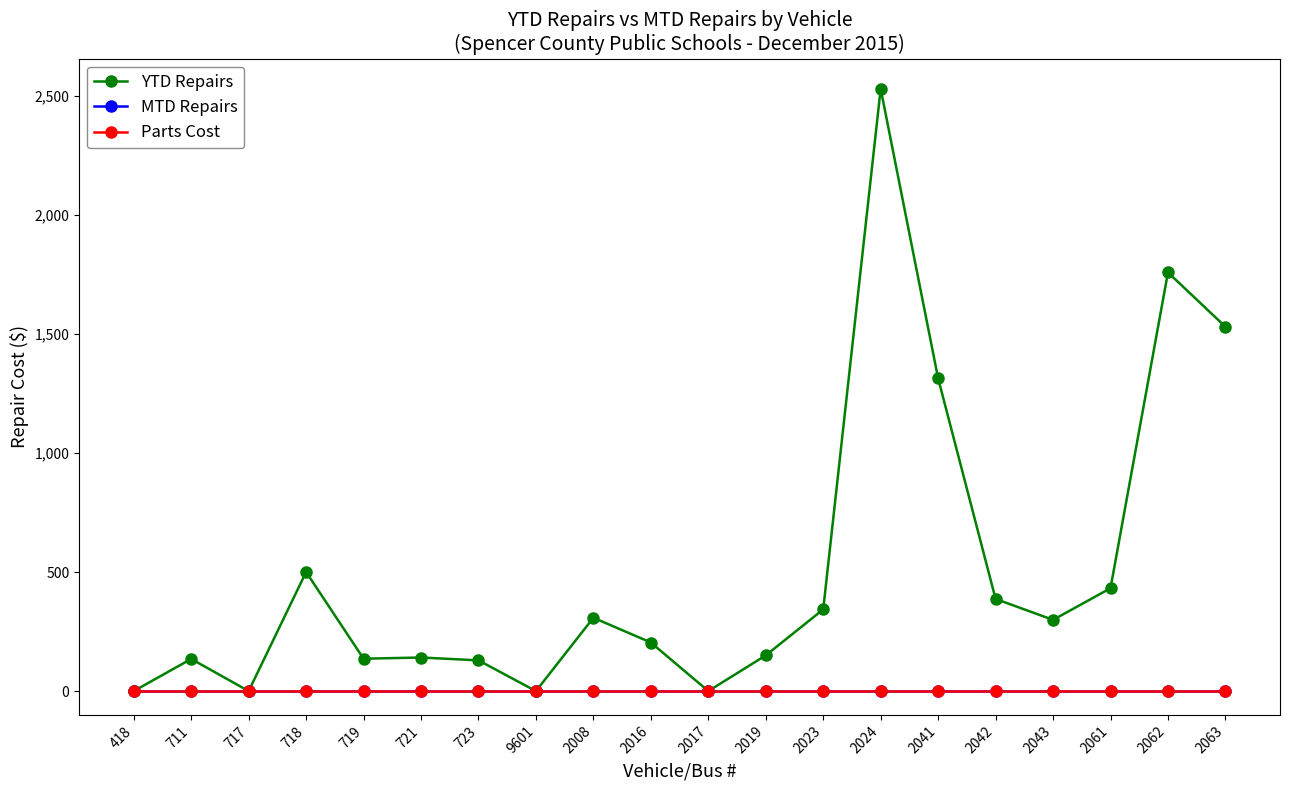

What is the label of the 10th point from the right?

2017